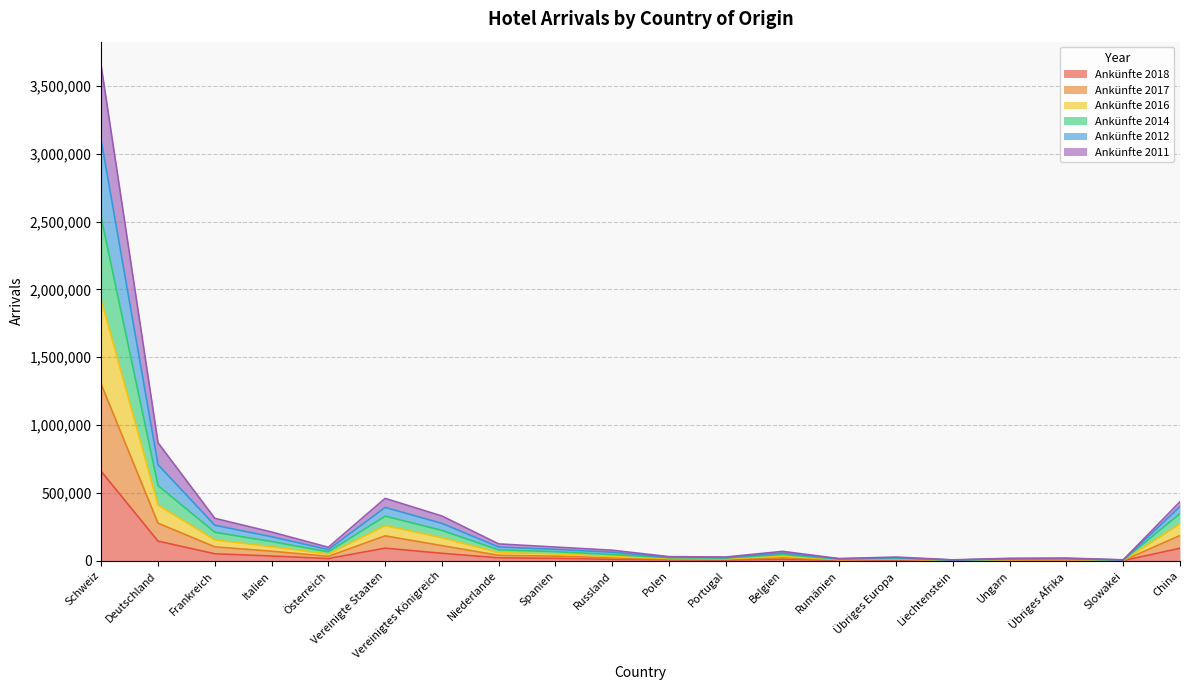

At which category is the sum across all series the highest?

Schweiz